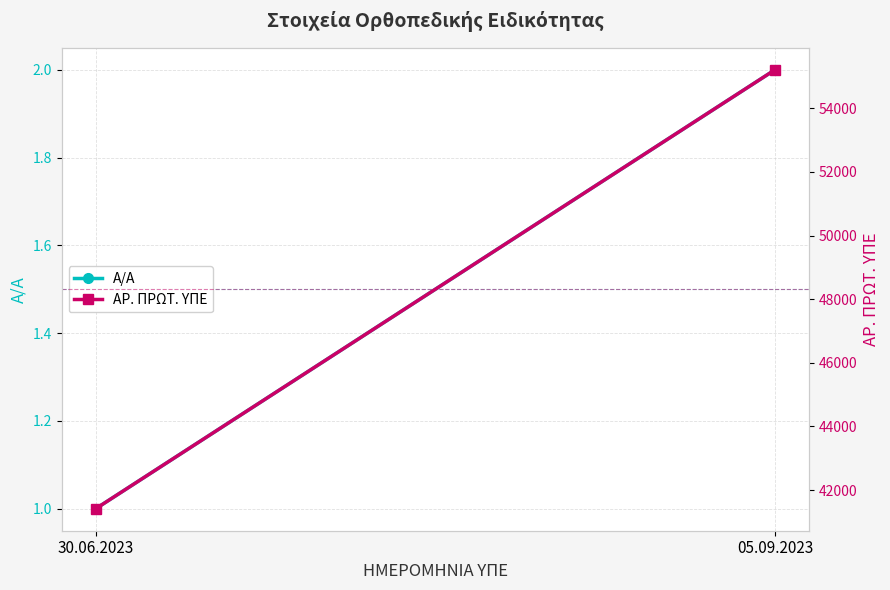

Is the value of ΑΡ. ΠΡΩΤ. ΥΠΕ at 30.06.2023 greater than the value of Α/Α at 30.06.2023?

Yes